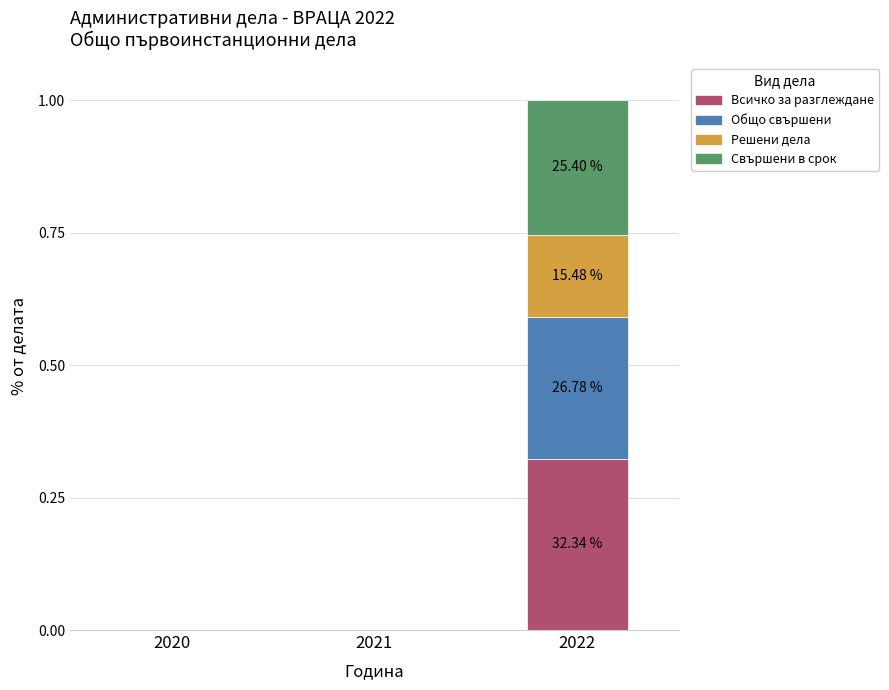

At which category is the sum across all series the highest?

2022